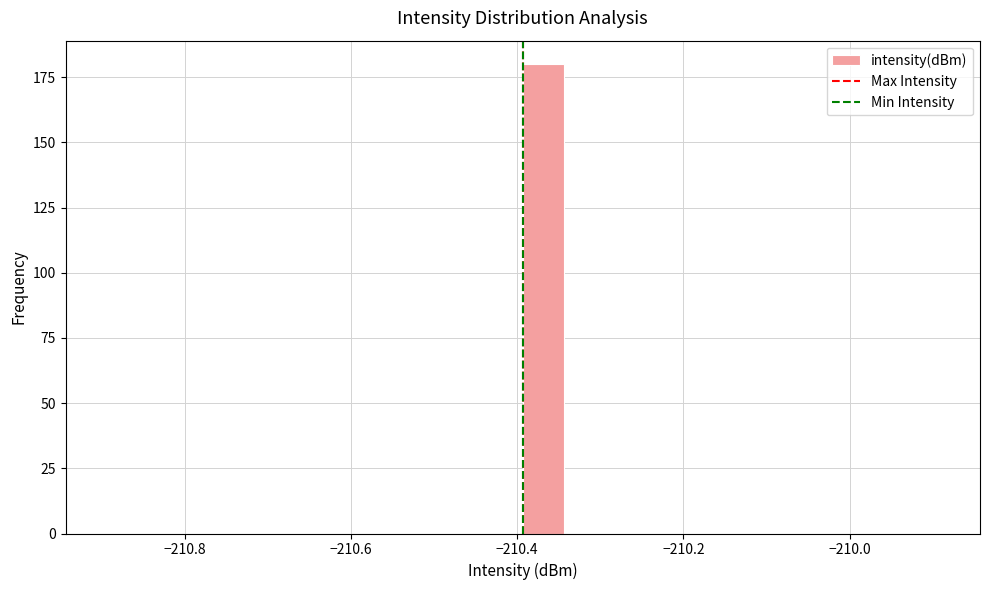

Read against the x-axis, roughly where is the centre of the tallest bar?

-210.36